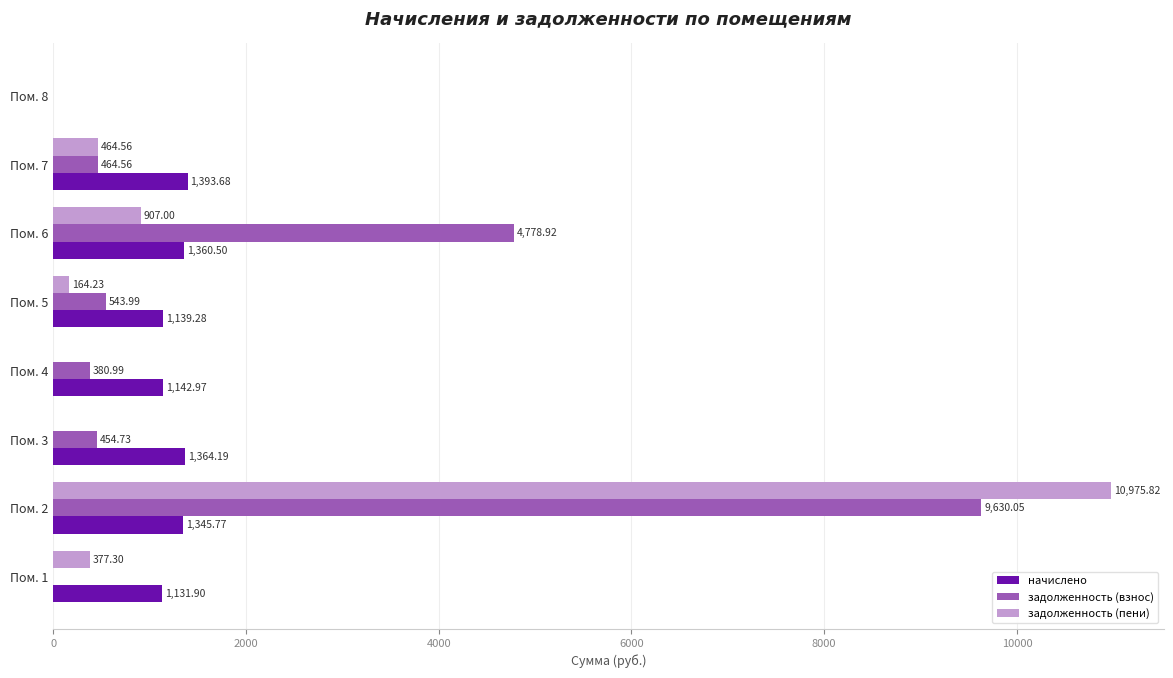

What is the total value across all series at Пом. 4?

1524.0